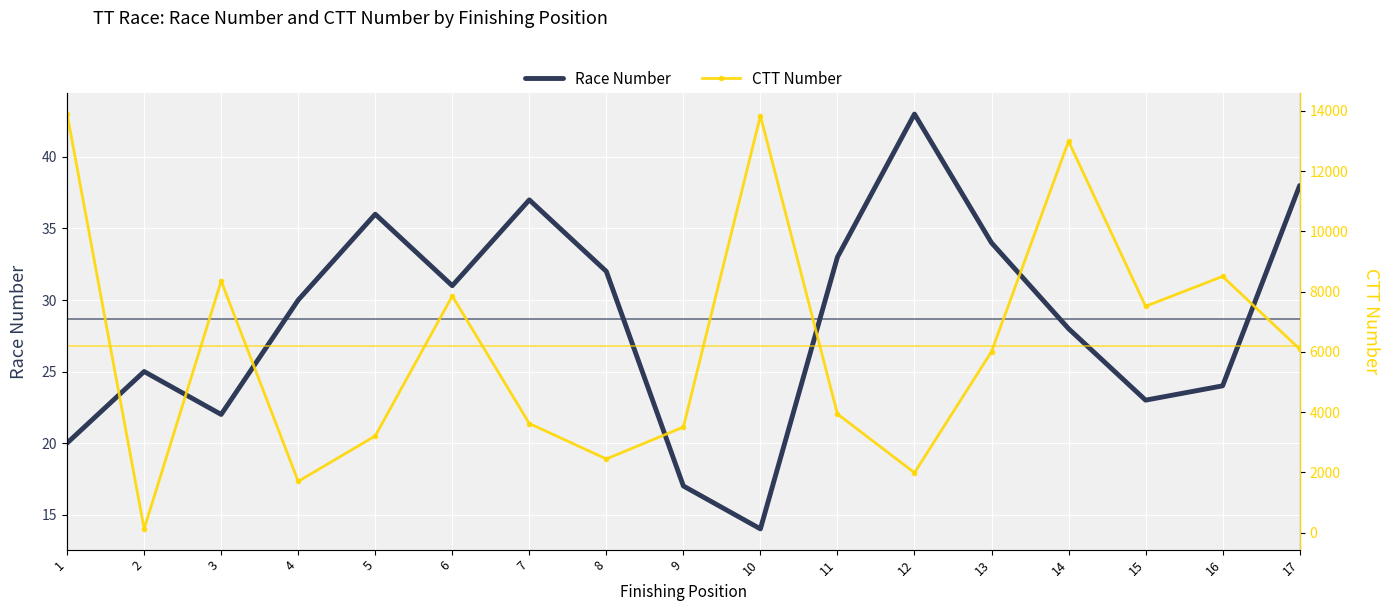

What is the value of the CTT Number point at the 15th from the left?

7514